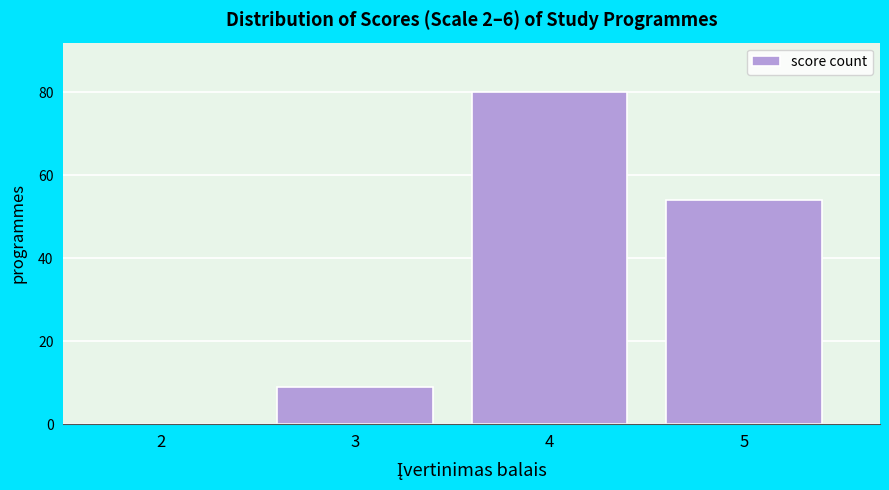

Reading left to right, extract all data points from this chart.

2=0	3=9	4=80	5=54